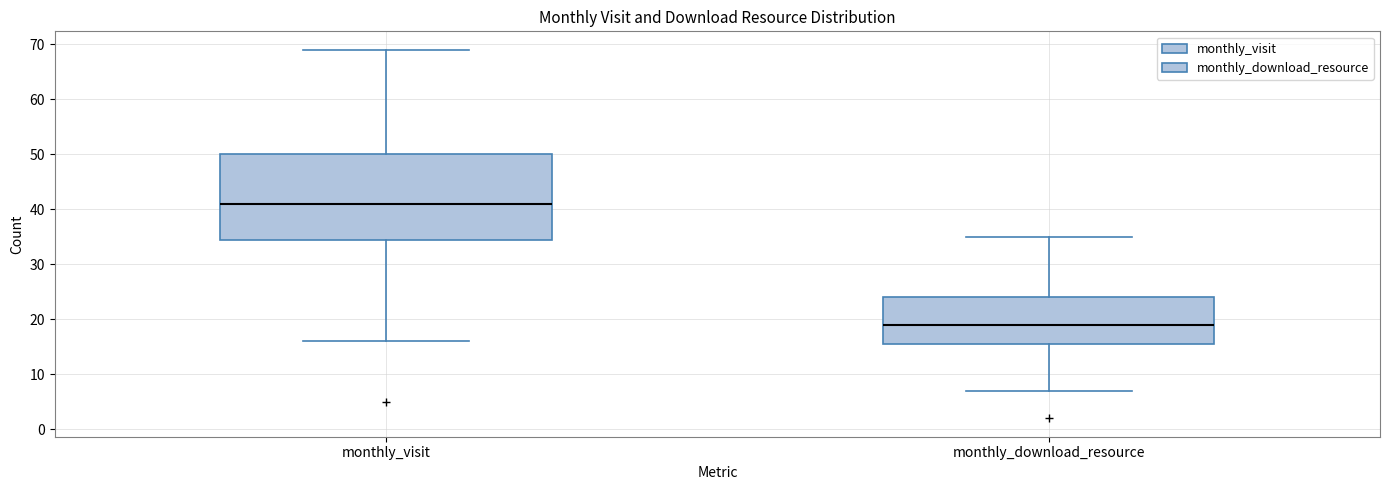

Which box has the lowest median line?

monthly_download_resource